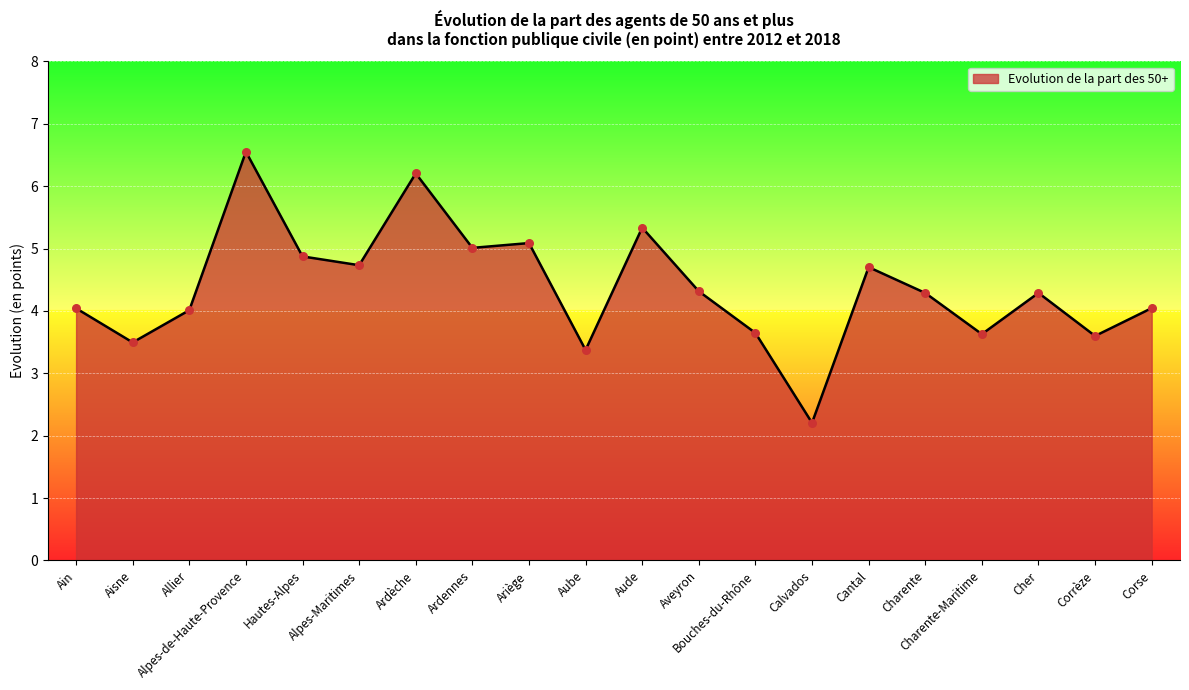

Which has a higher value, Aude or Cantal?

Aude